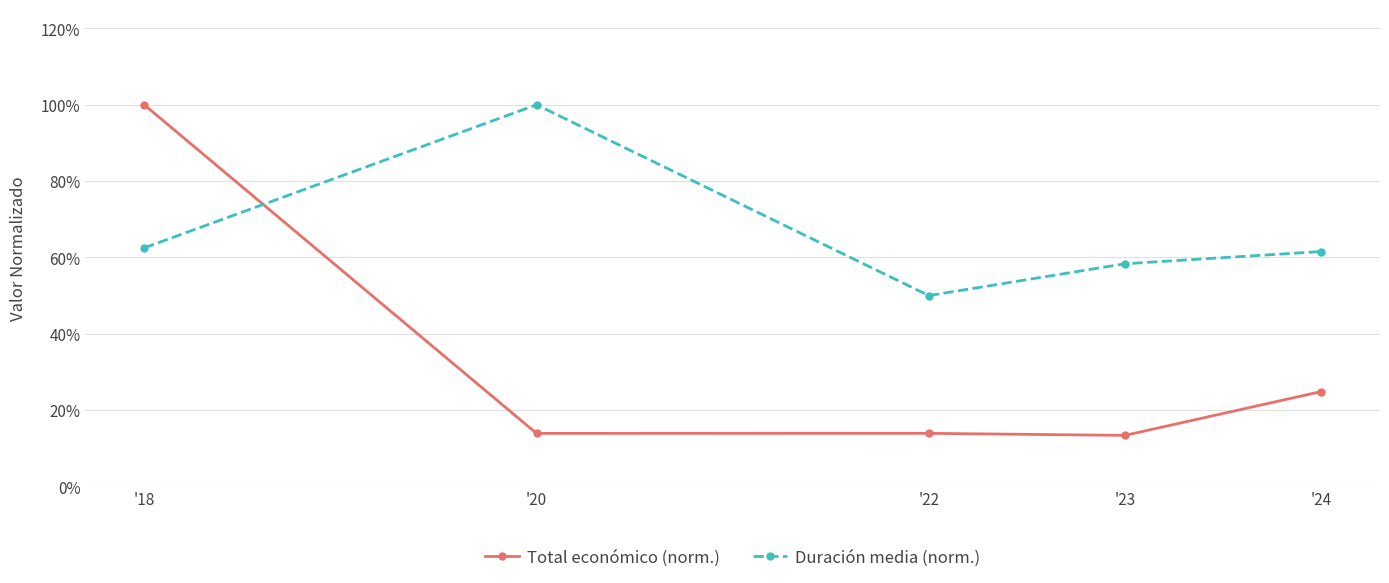

Which category has the highest value in the Duración media (norm.) series?

'20